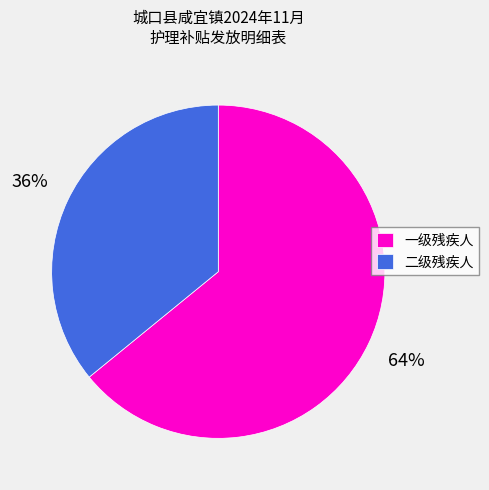

To the nearest percent, what percentage of the pie is 一级残疾人?

64%